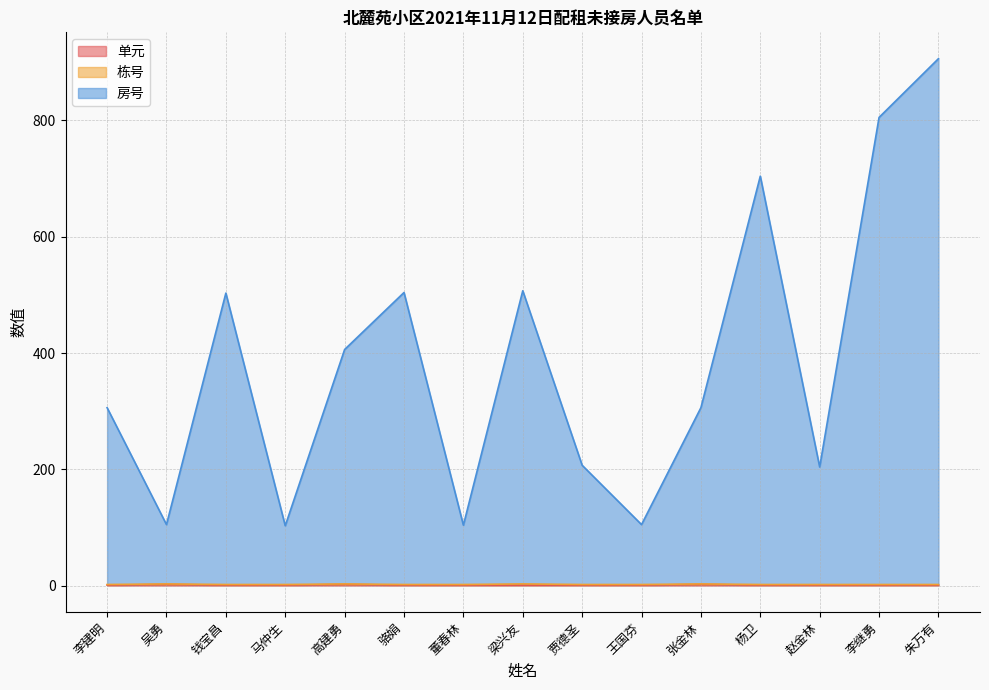

True or false: 房号 and 单元 intersect in this chart.

False